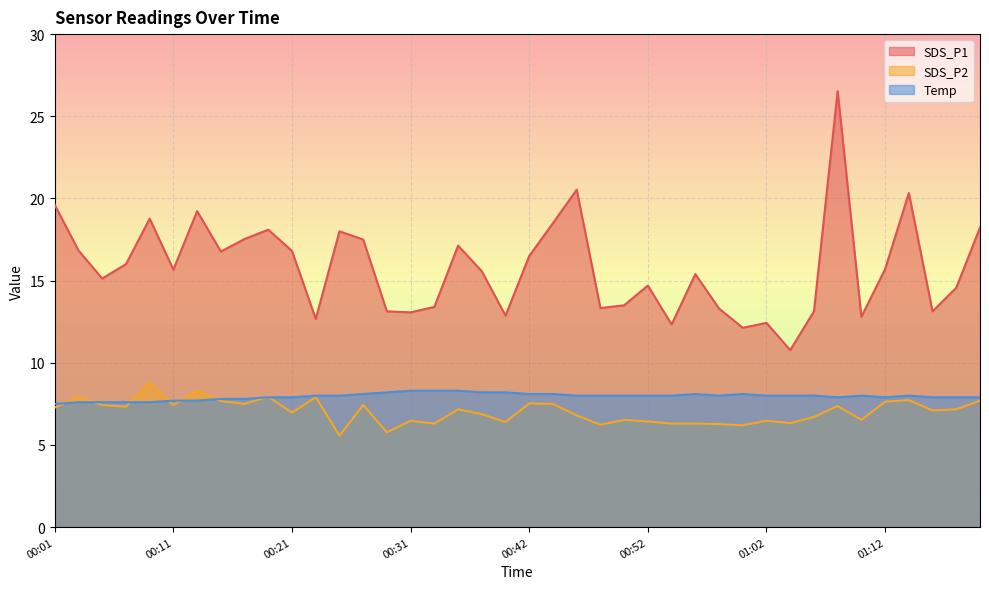

List the series in order of their peak value, lowest first.

Temp, SDS_P2, SDS_P1